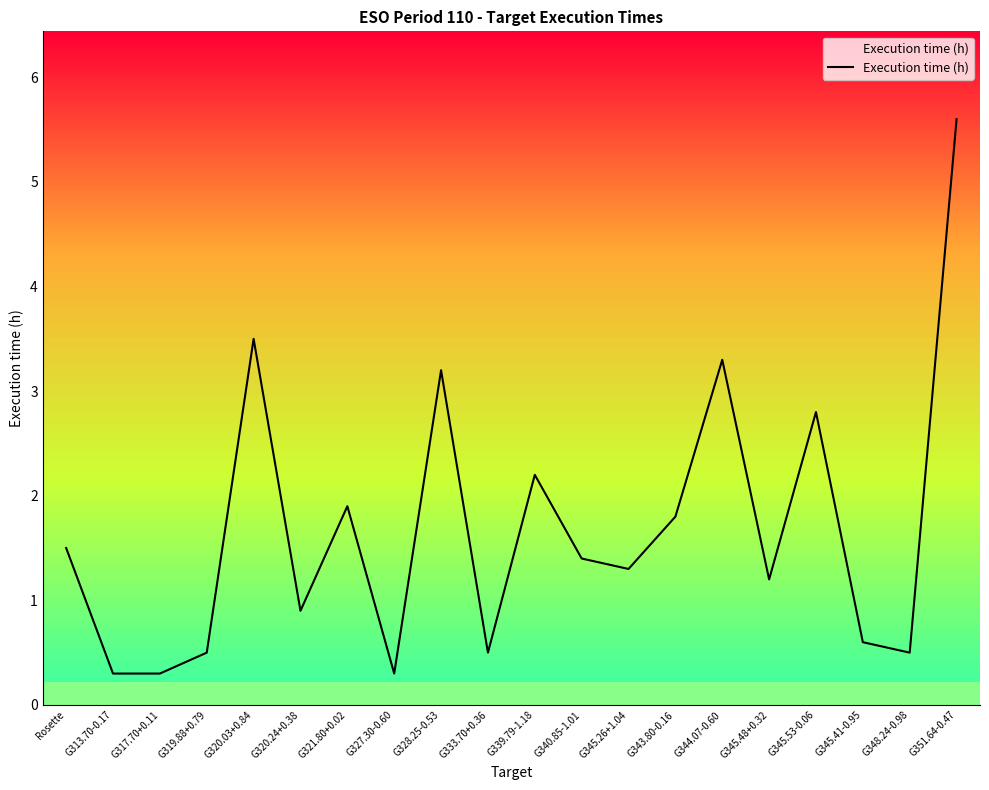

How many points are higher than both their immediate neighbors (excluding endpoints)?

6